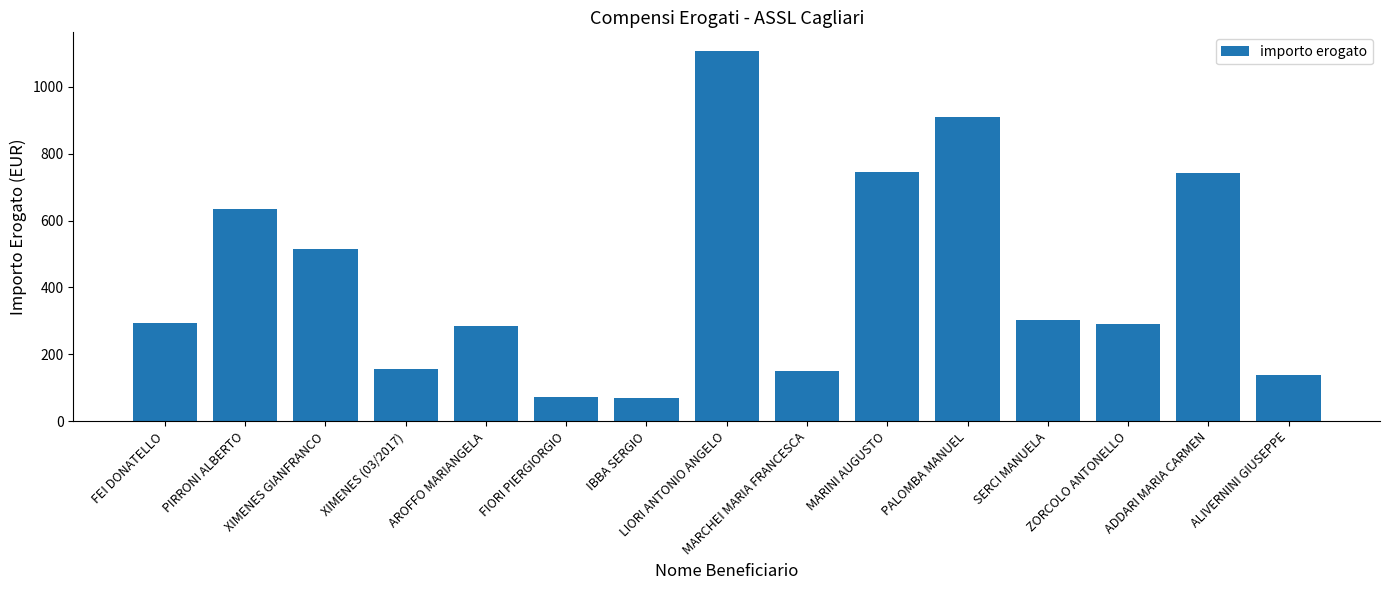

What is the value of the 7th bar from the left?

70.3